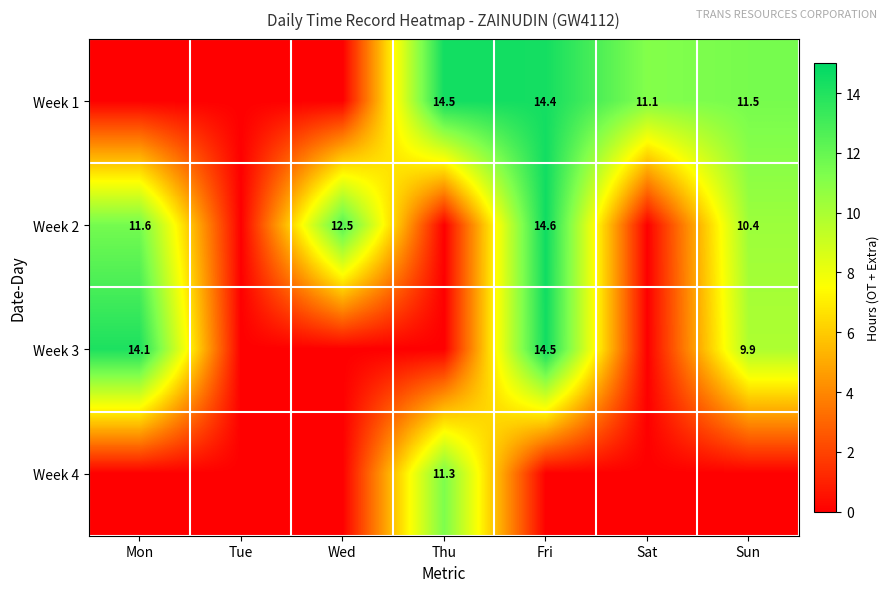

How many series are shown in this chart?

4